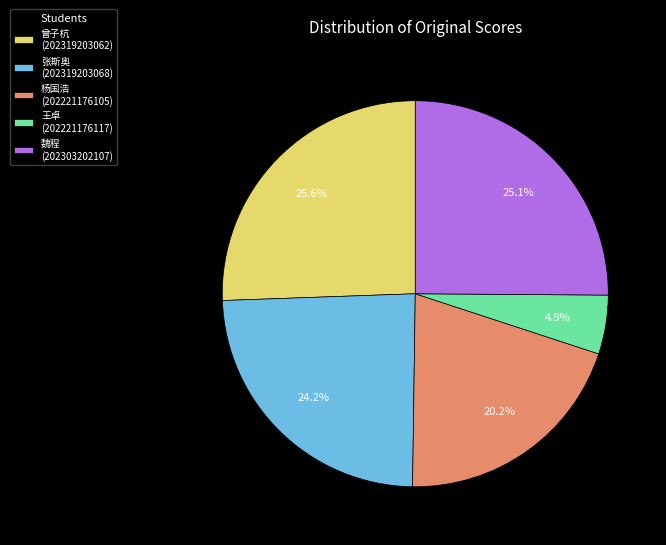

Does 杨国浩 (202221176105) account for over 50% of the chart?

No